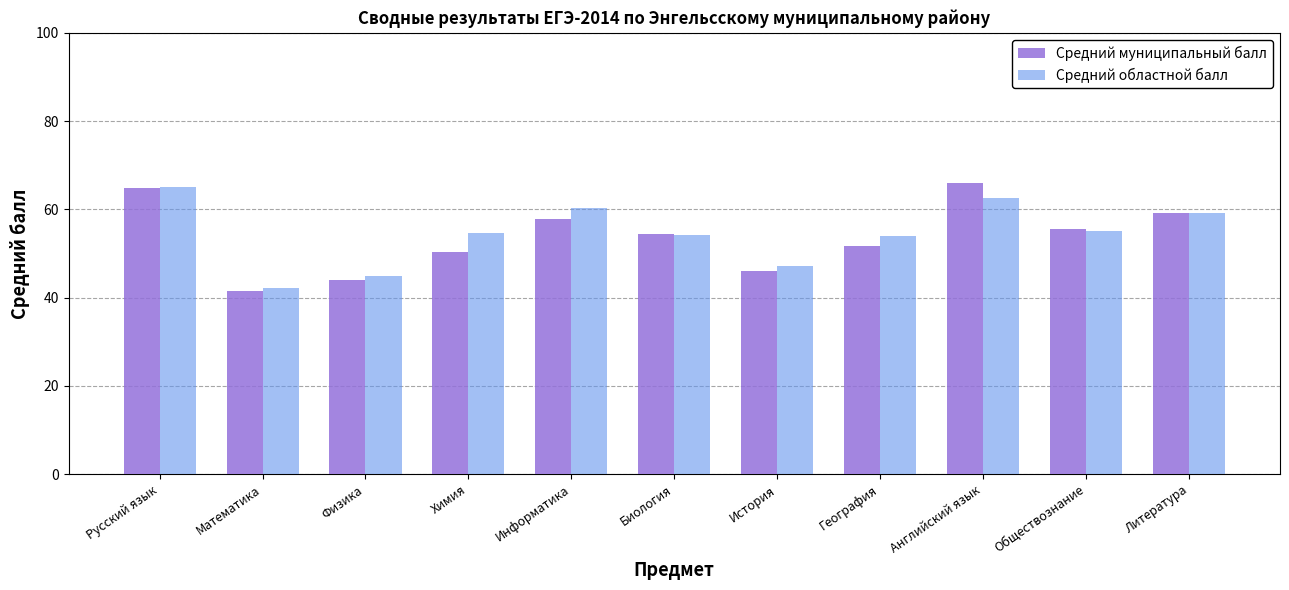

Which category has the lowest value in the Средний областной балл series?

Математика